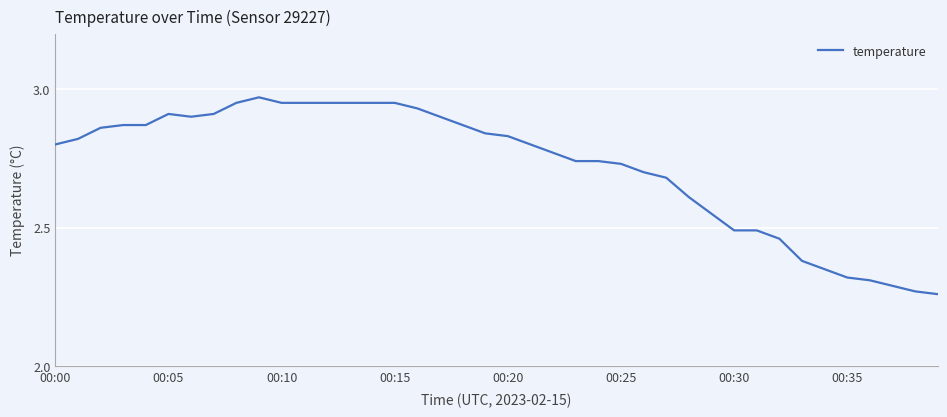

What is the difference between the maximum and minimum values?

0.7